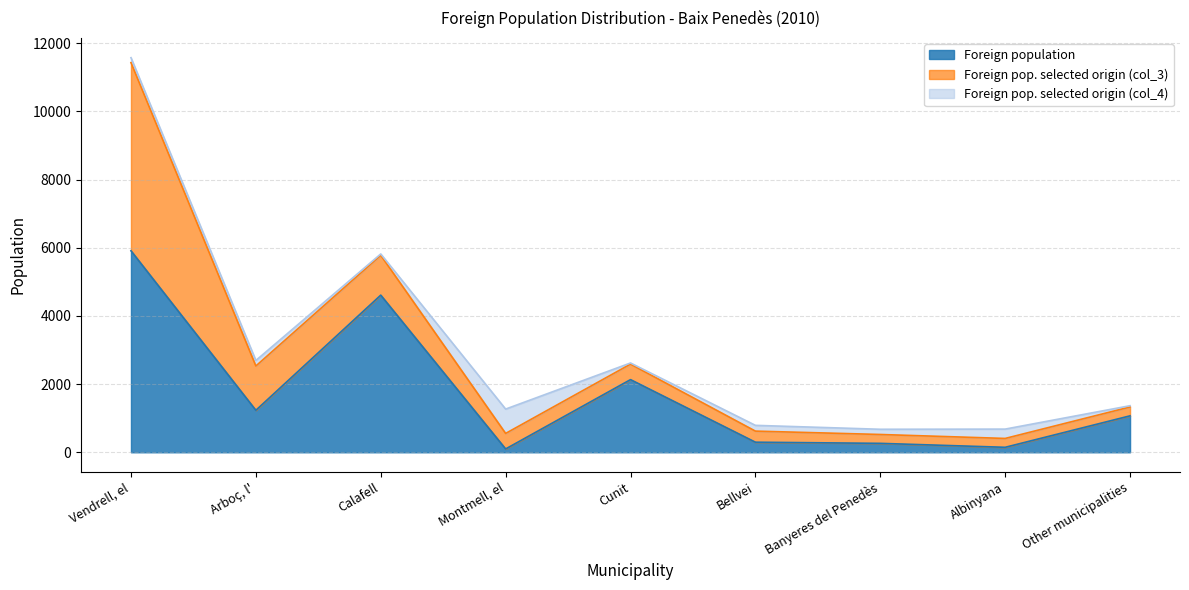

At which category does the chart reach its minimum across all series?

Cunit